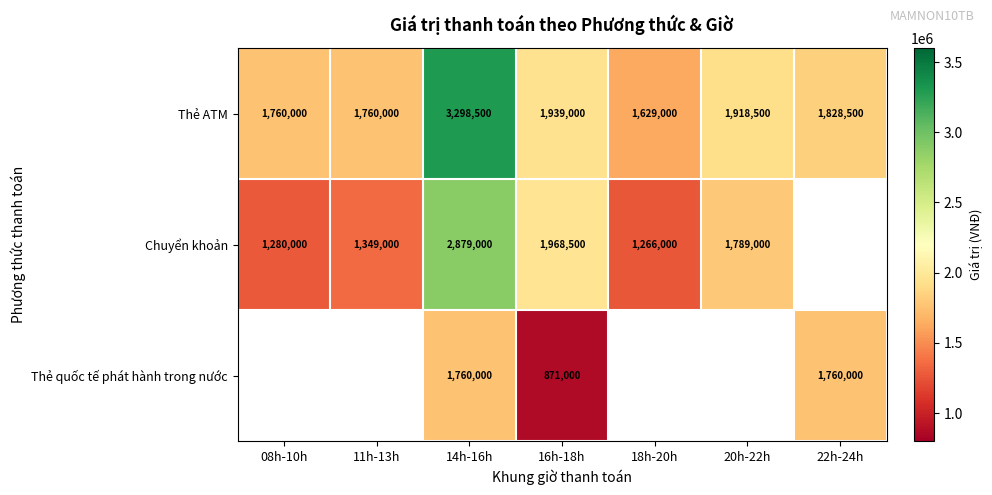

Is it true that Thẻ ATM equals 327924.0 at 18h-20h?

False